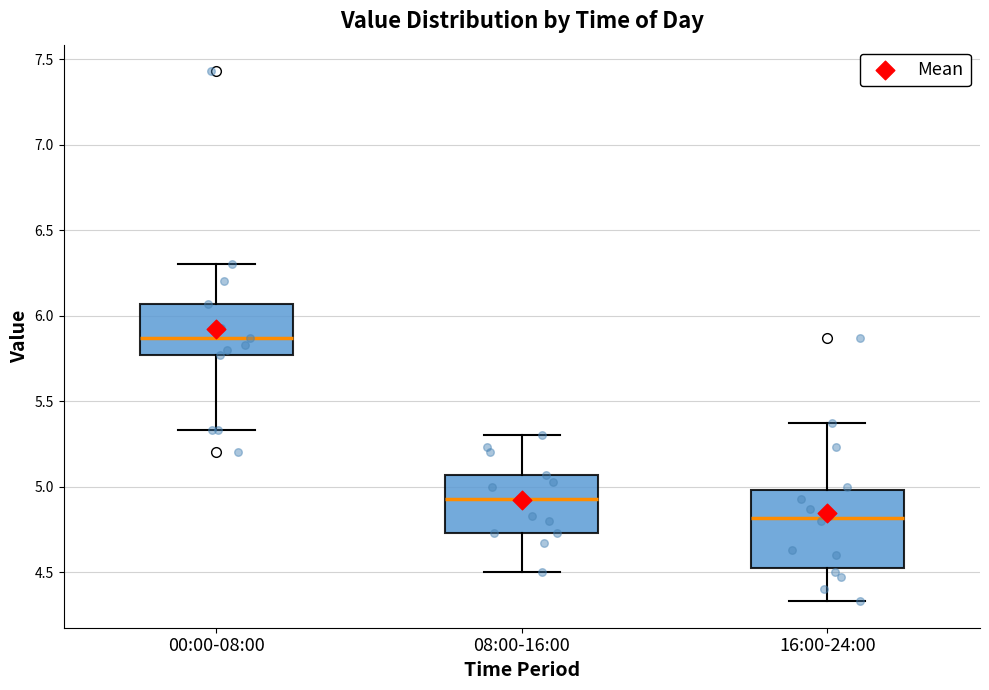

Which box is the tallest, from its lower edge to its upper edge?

16:00-24:00